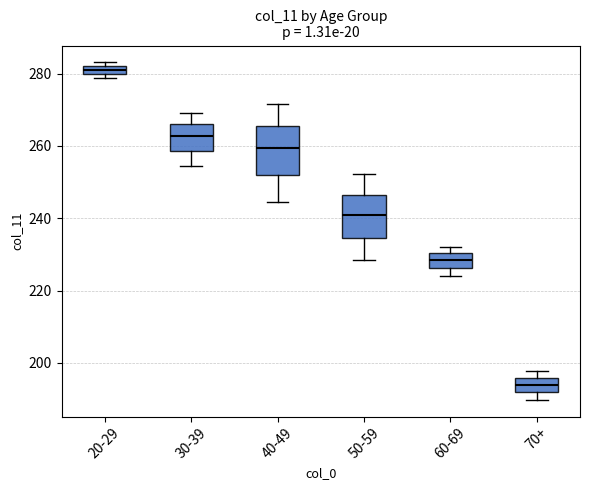

Where does the upper whisker of the box for 40-49 end on the y-axis? The values are not printed on the chart, so give them approximately, as read against the axis.

272